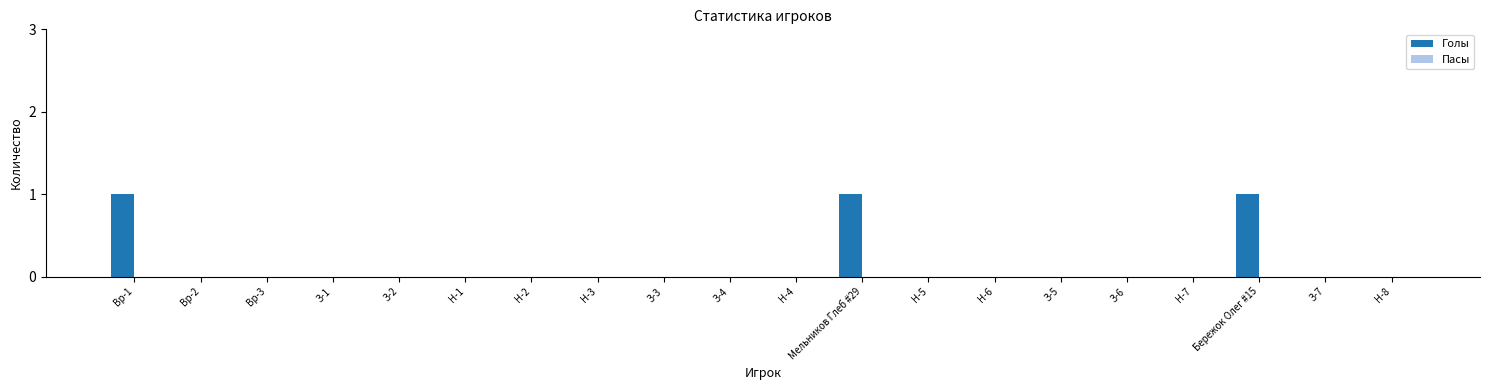

Between Вр-2 and Мельников Глеб #29, which is larger?

Мельников Глеб #29